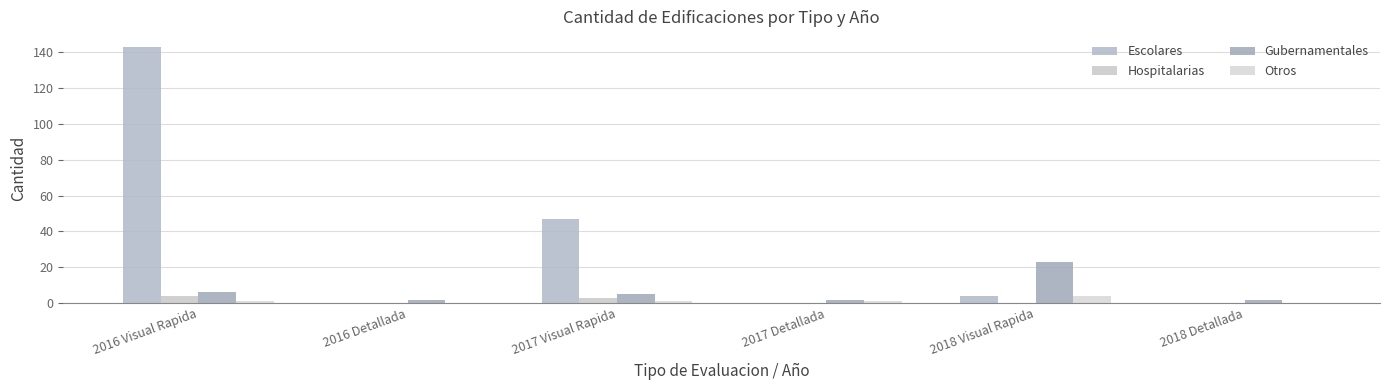

Is it true that Hospitalarias equals 0 at 2018 Detallada?

True